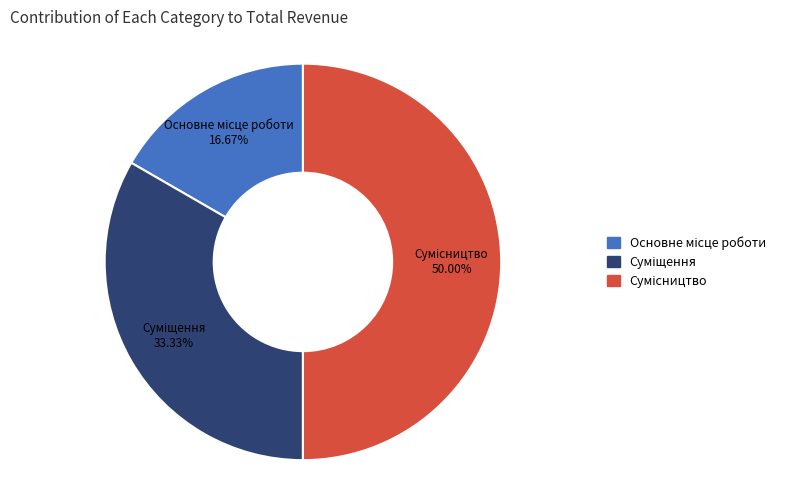

Is there a majority slice in this chart?

No